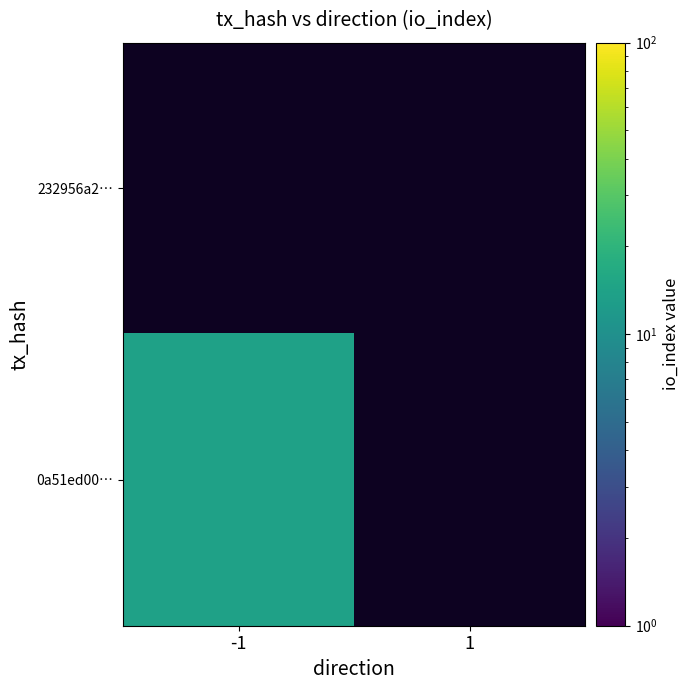

Rank the series by their average value, from lowest to highest.

232956a2…, 0a51ed00…